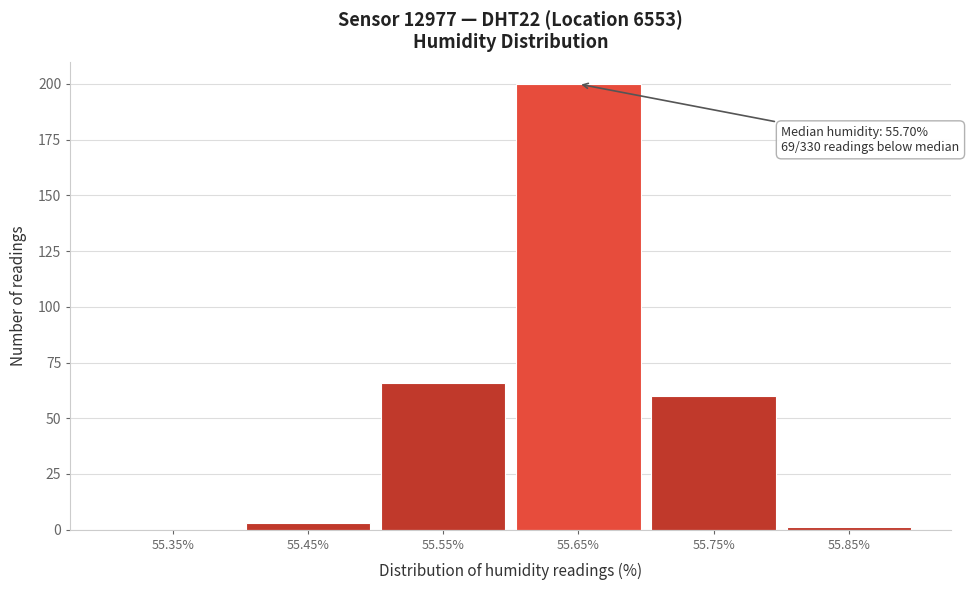

Reading left to right, what are all the values shown in this chart?

55.35%=0	55.45%=3	55.55%=66	55.65%=200	55.75%=60	55.85%=1